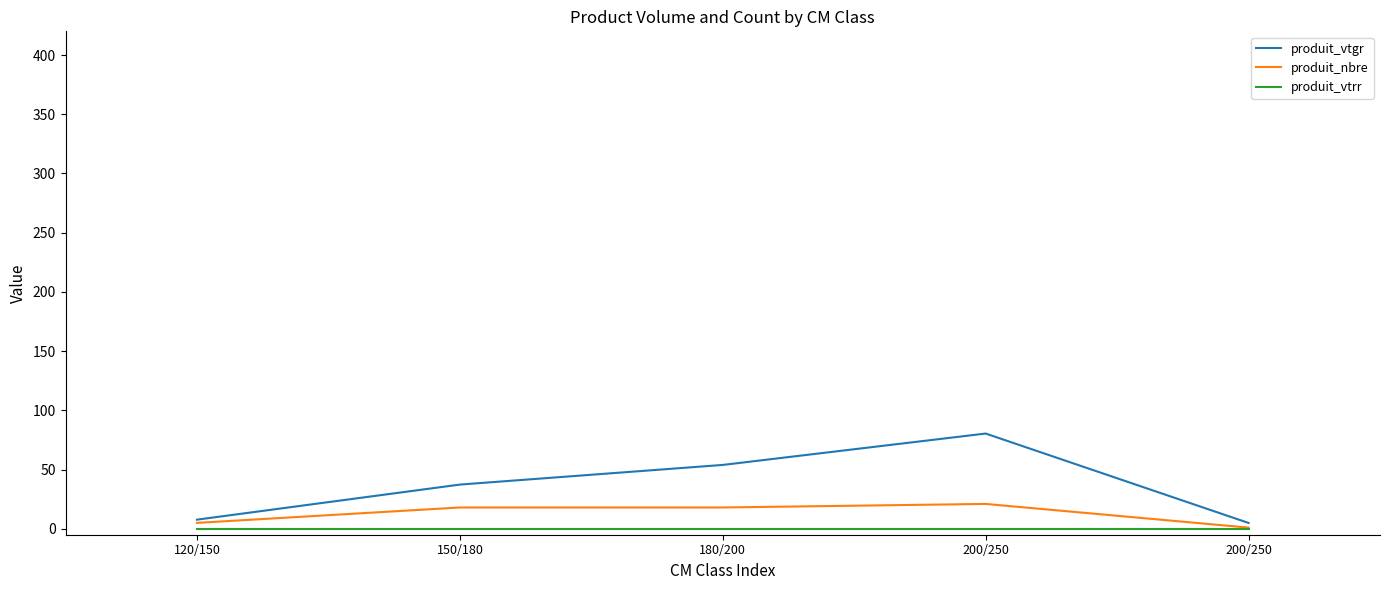

What are all the series names shown in the legend?

produit_vtgr, produit_nbre, produit_vtrr